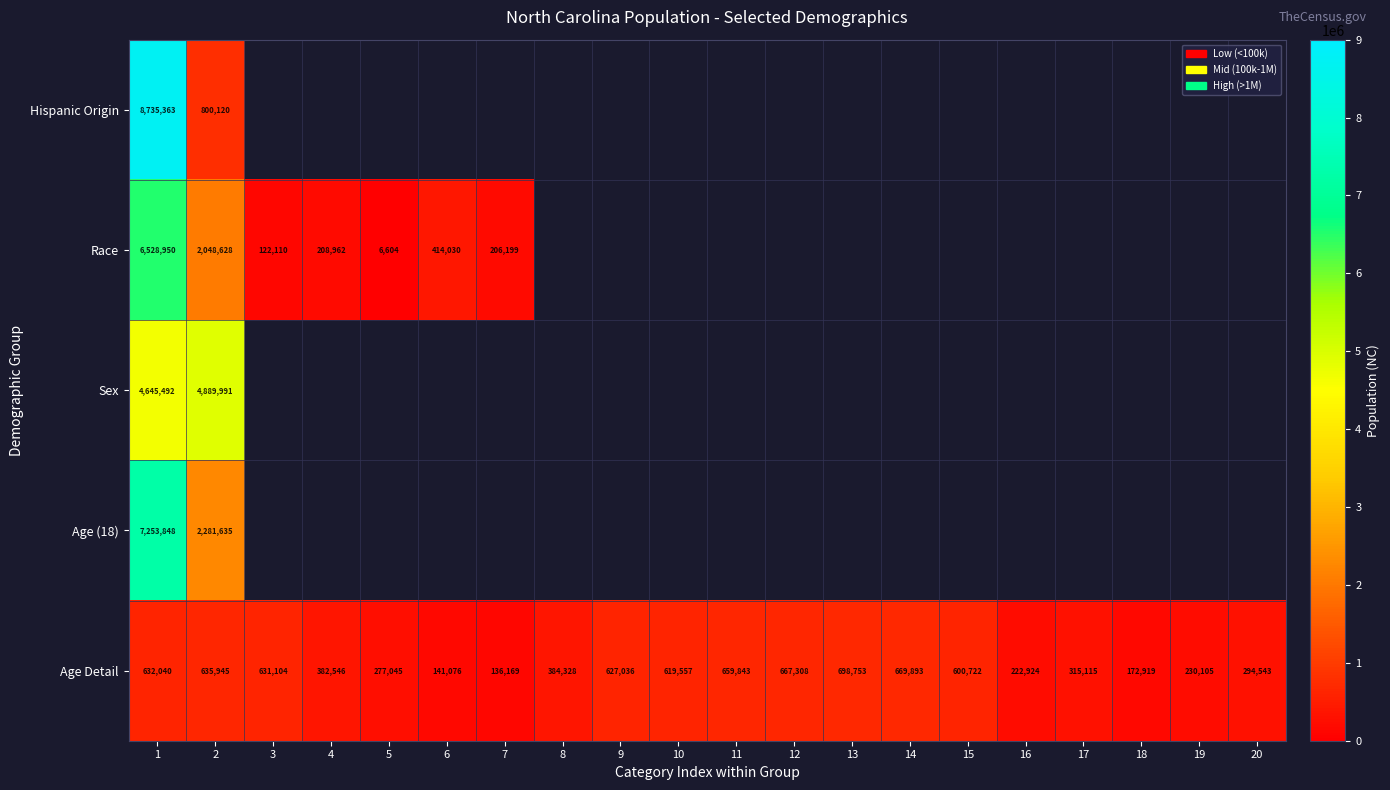

Which has a higher value, 19 or 1?

1